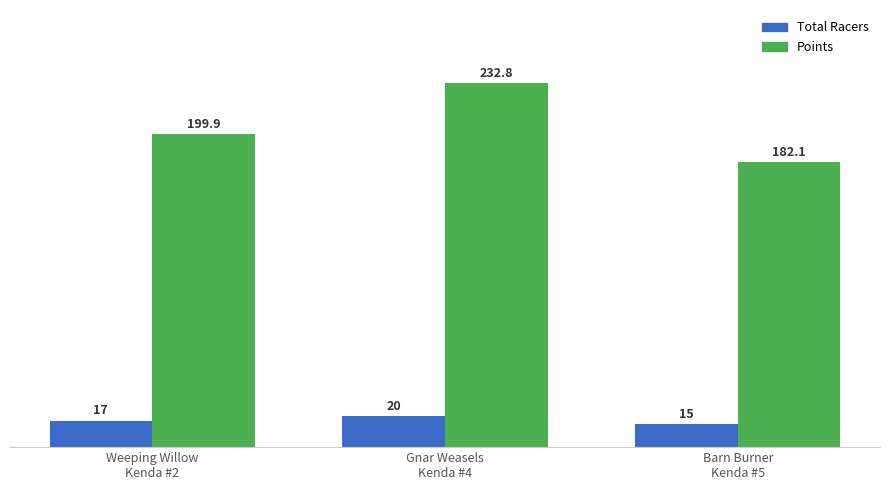

How many distinct data groups are displayed?

2